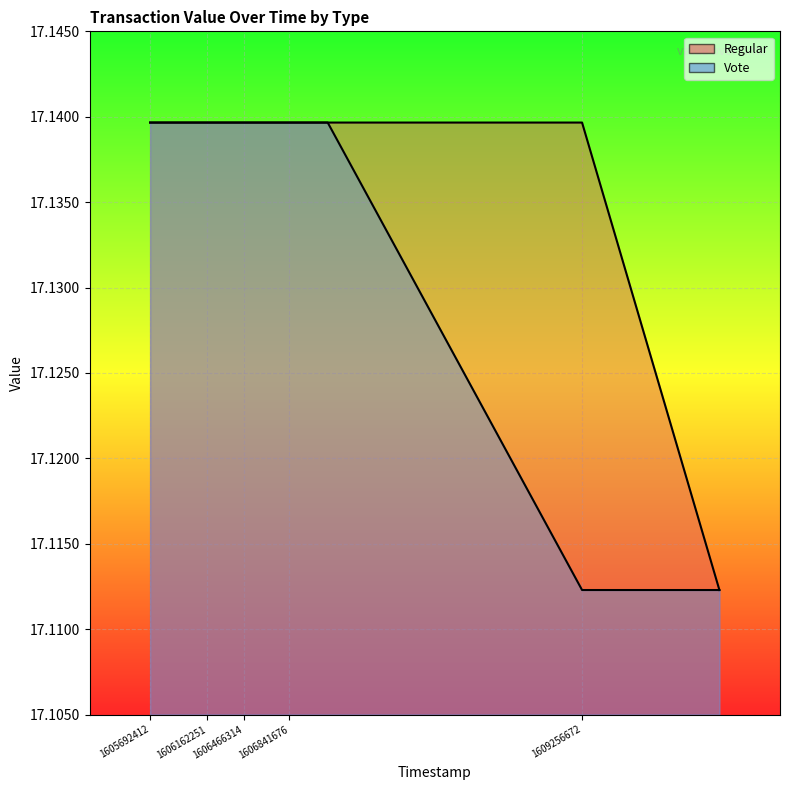

Rank the categories by Vote value from highest to lowest.

1607157788, 1606841676, 1606675041, 1606466314, 1606416206, 1606162251, 1605734465, 1605692412, 1610390043, 1609256672